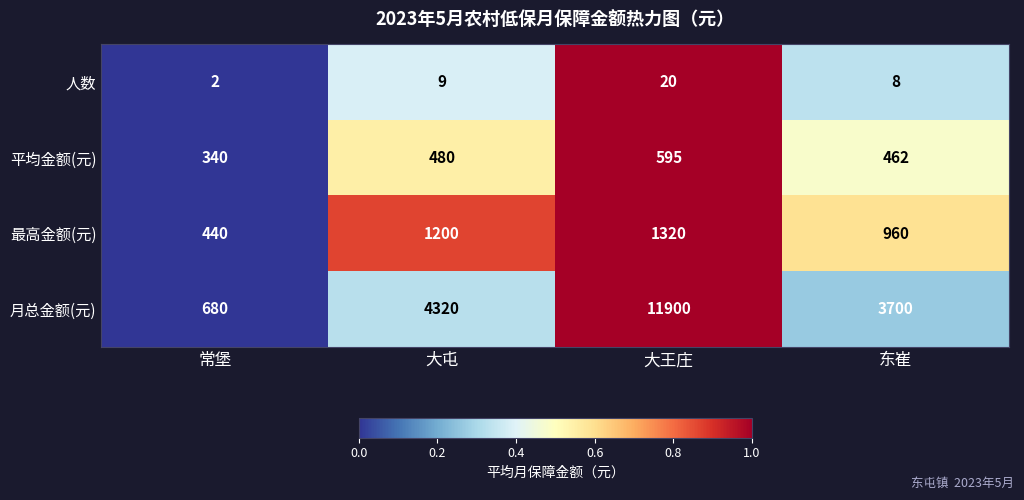

What is the difference between the 最高金额(元) values at 东崔 and 大王庄?

360